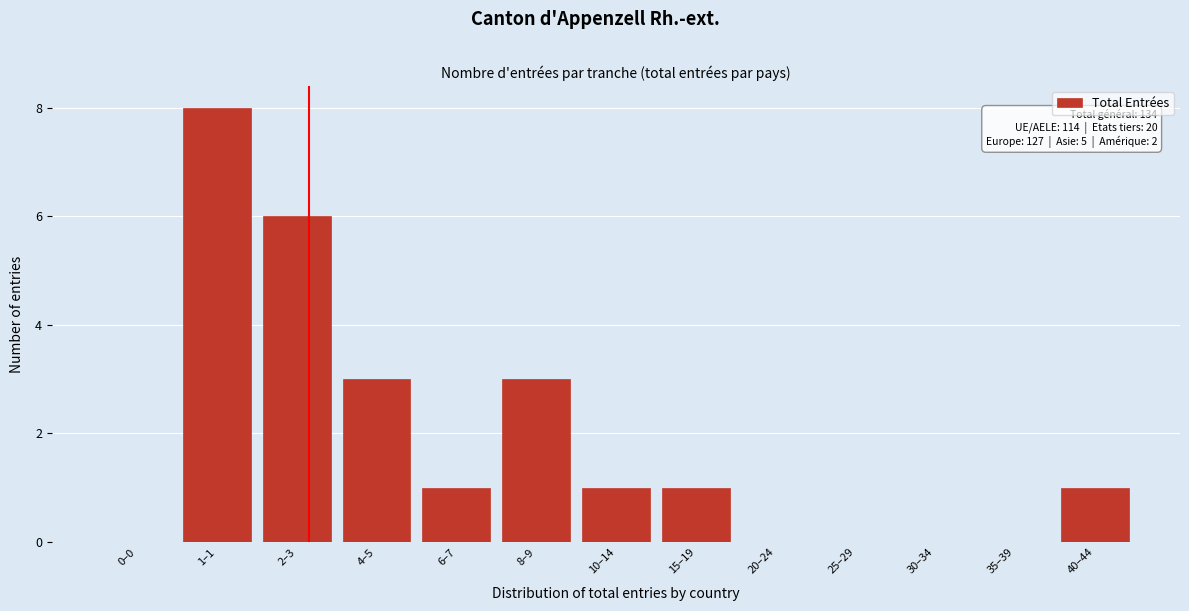

Reading left to right, list all the values displayed in this chart.

0–0=0	1–1=8	2–3=6	4–5=3	6–7=1	8–9=3	10–14=1	15–19=1	20–24=0	25–29=0	30–34=0	35–39=0	40–44=1